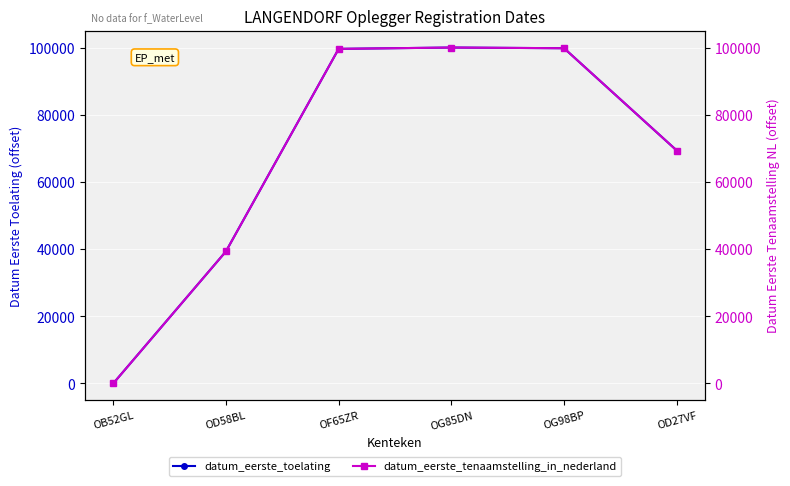

What position from the left is OG85DN?

4